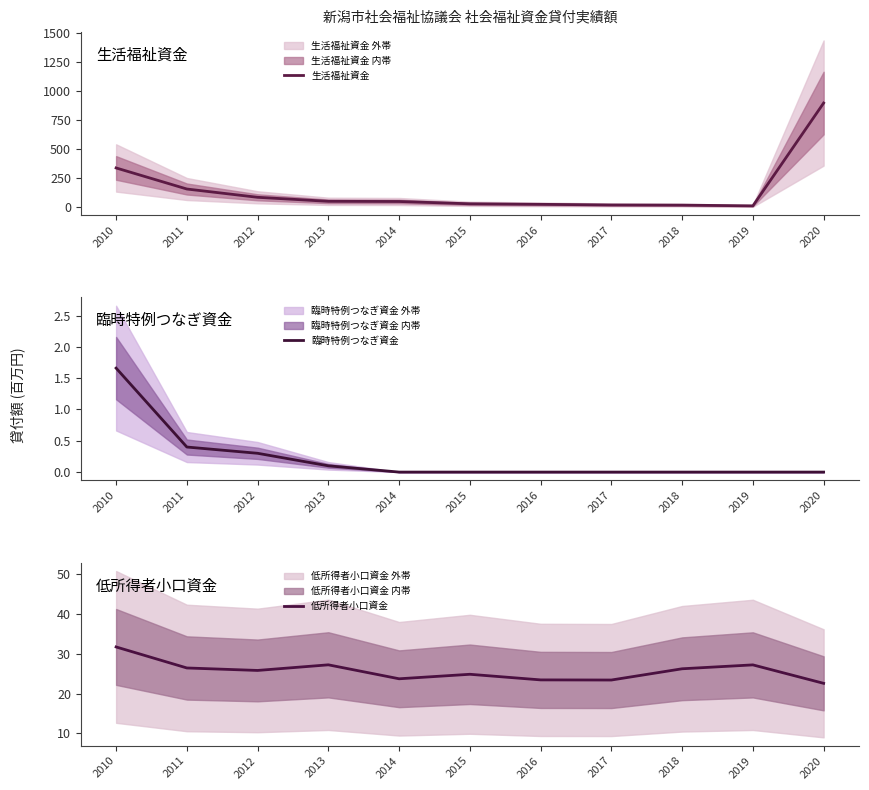

What is the maximum value shown in the chart?

898.2